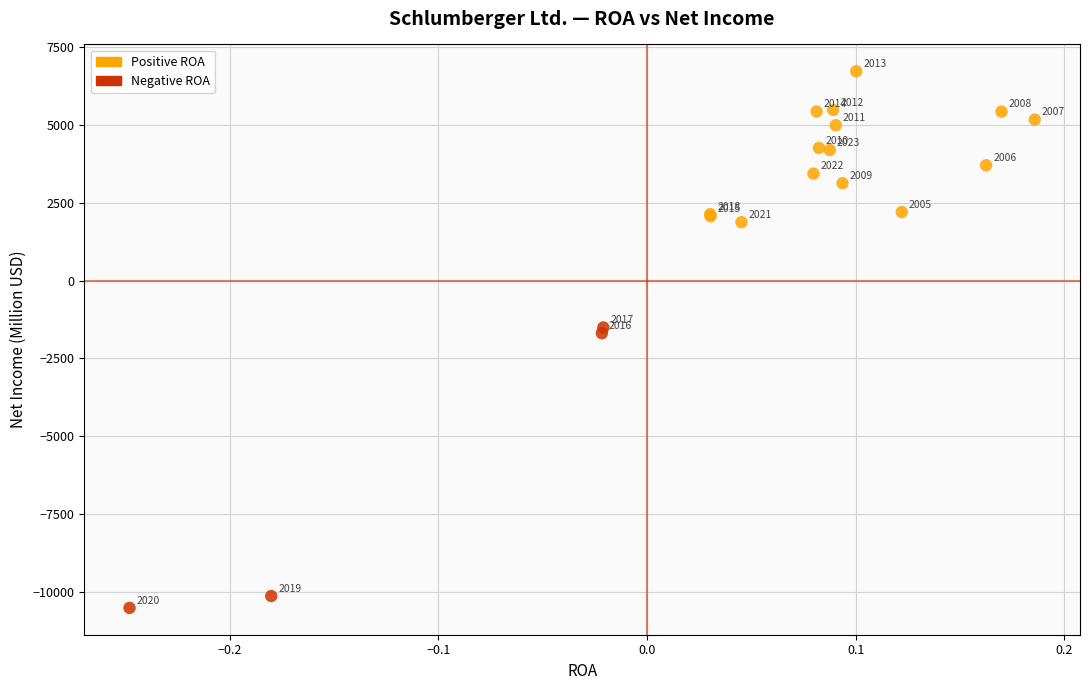

What Y value in the scatter plot is closest to -1893?

-1687